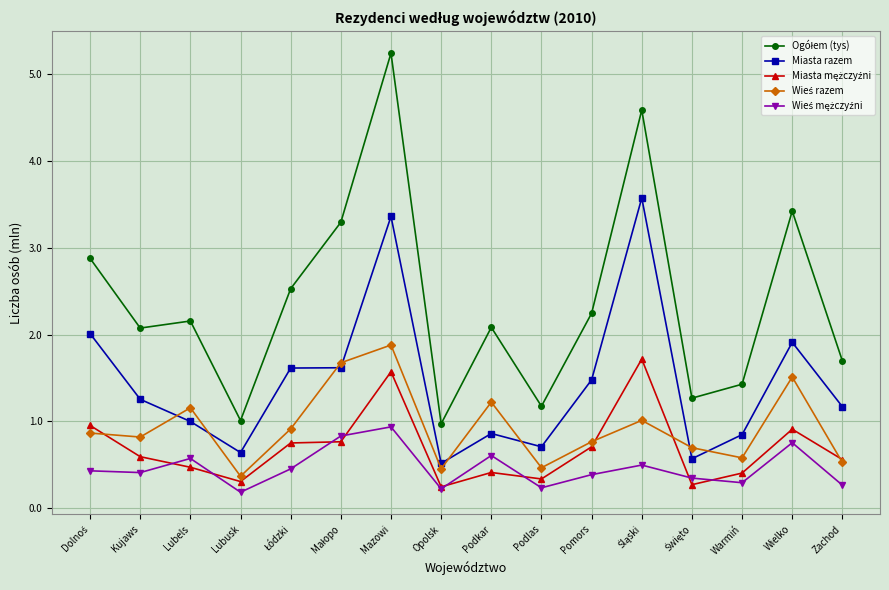

What position from the right is Lubusk?

13